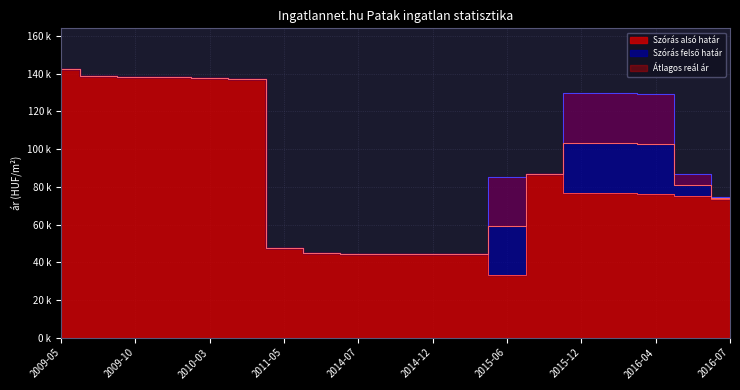

What is the total value across all series at 2016-04?

308184